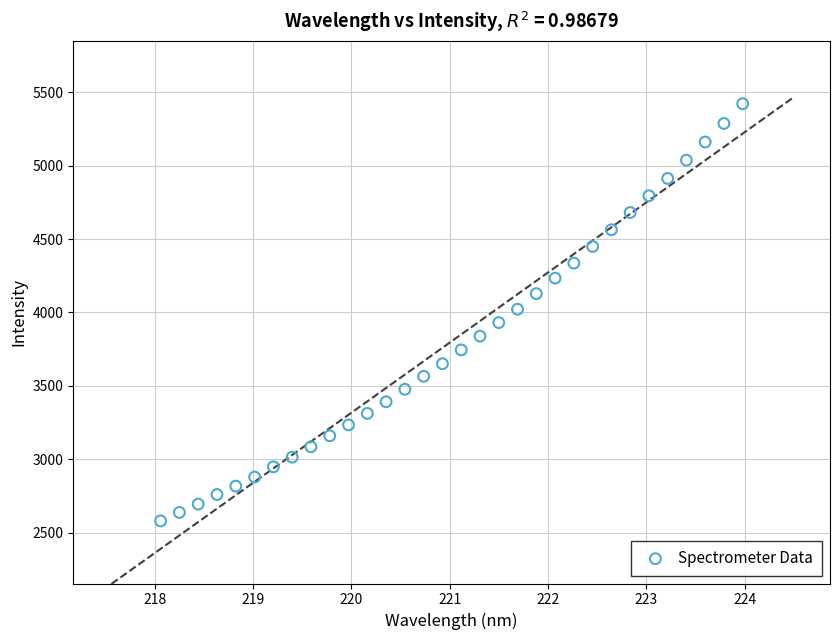

What is the range of Y values (max minus min)?

2841.5